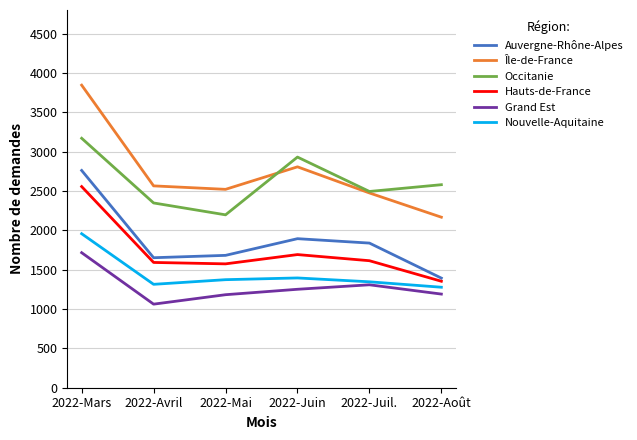

Is it true that Hauts-de-France equals 829 at 2022-Juin?

False